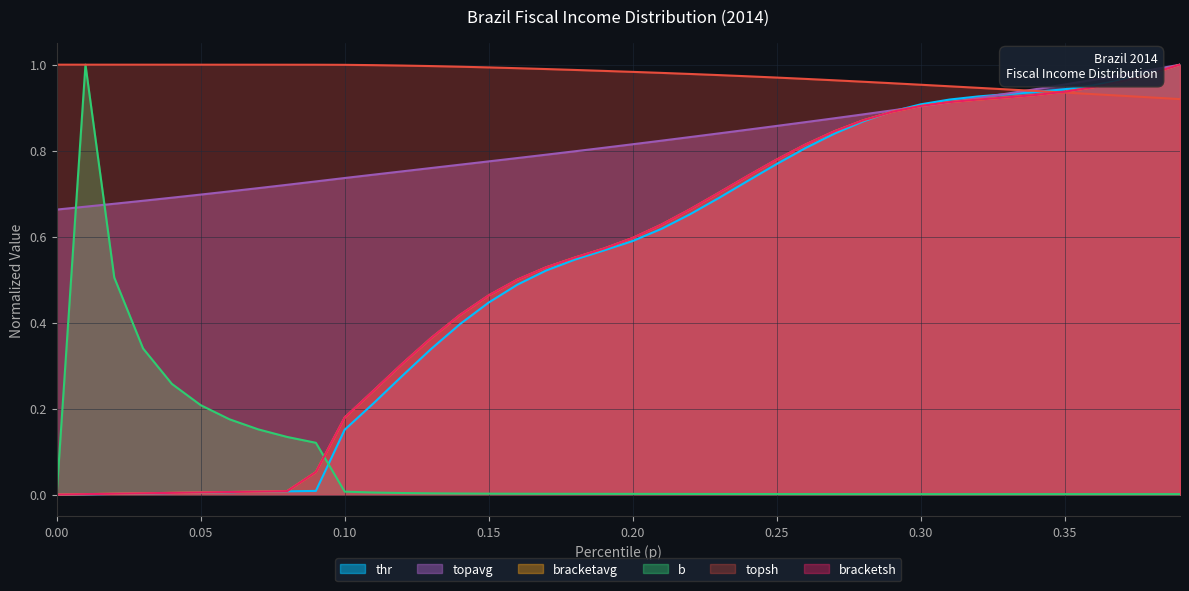

Which series has the largest range (max minus min)?

thr